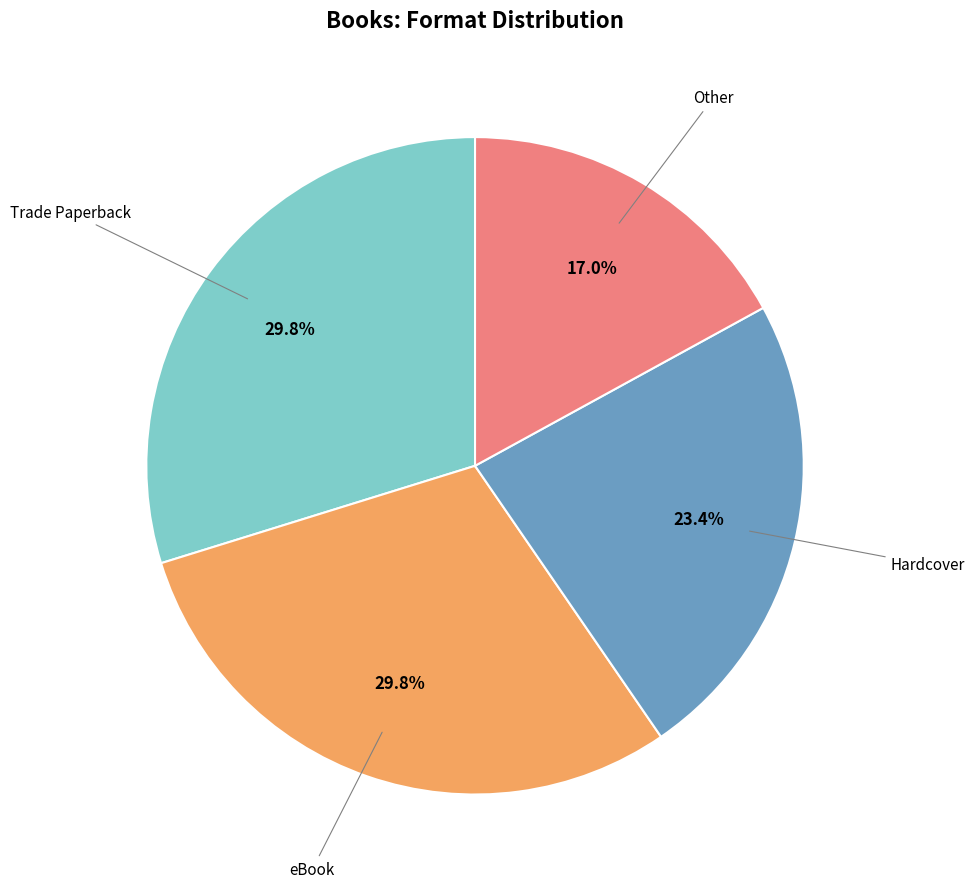

Is there a majority slice in this chart?

No